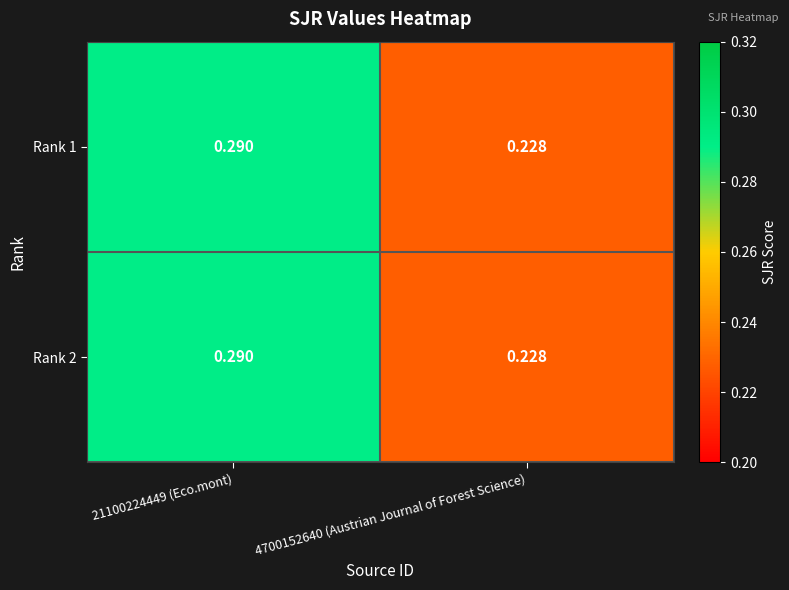

Is the value of Rank 1 at 21100224449 (Eco.mont) greater than the value of Rank 2 at 4700152640 (Austrian Journal of Forest Science)?

Yes